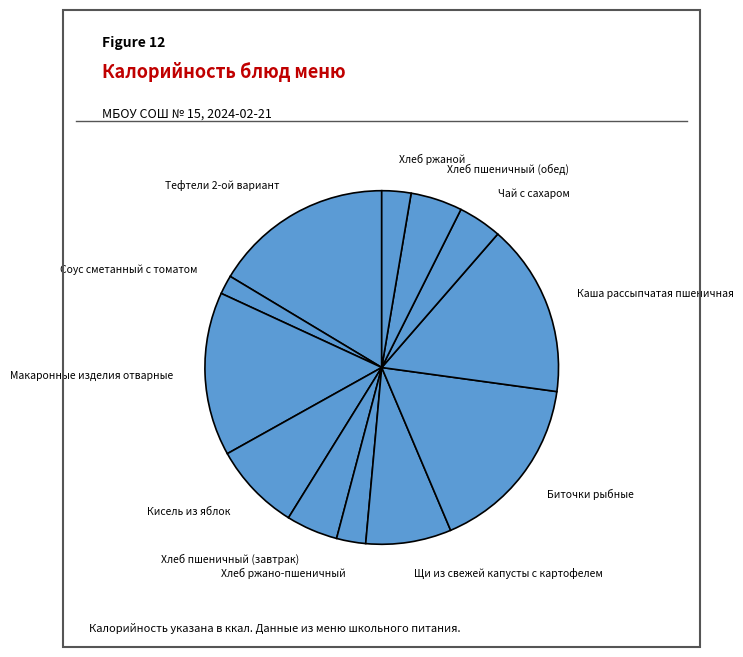

Between Макаронные изделия отварные and Тефтели 2-ой вариант, which is larger?

Тефтели 2-ой вариант